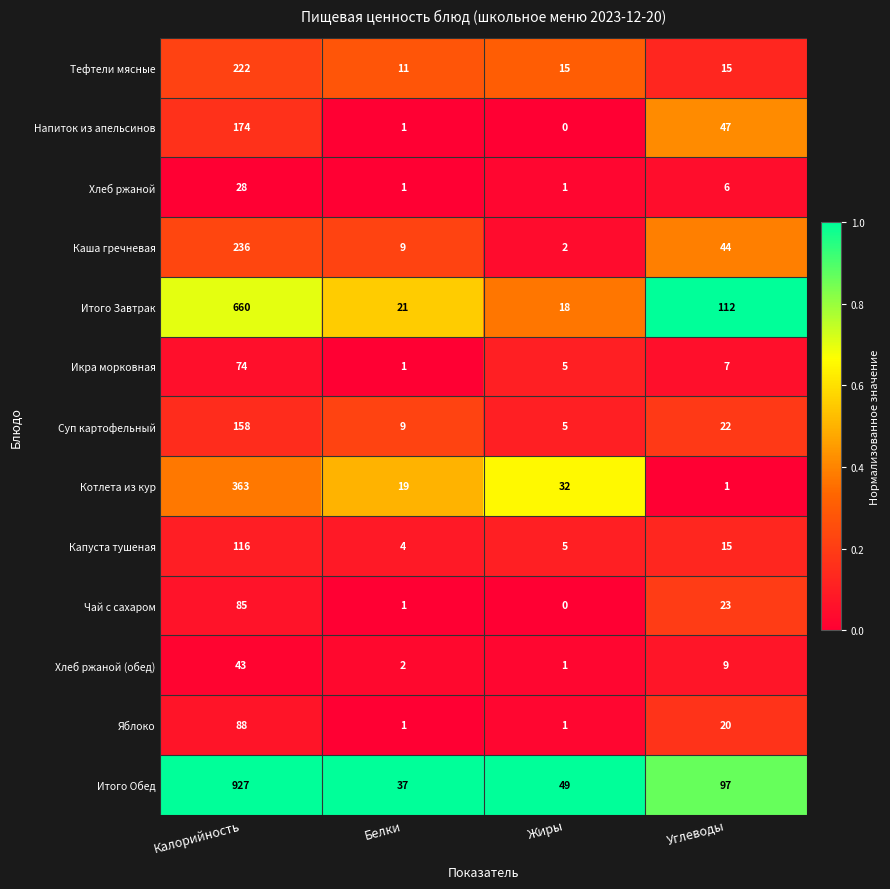

What is the total value across all series at Калорийность?

3174